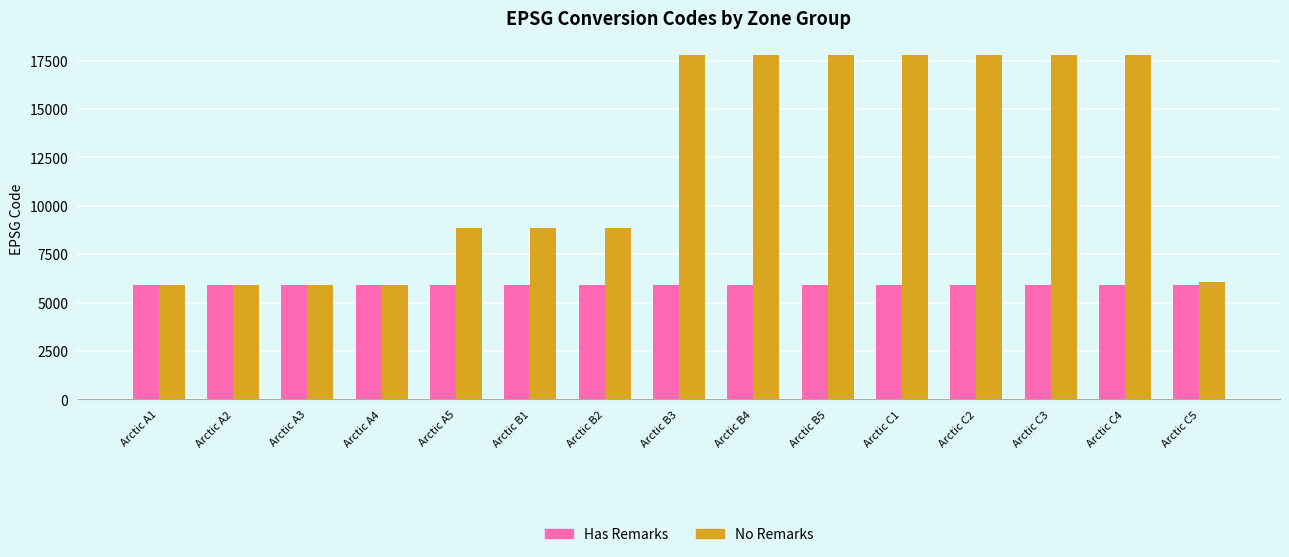

Is the value of No Remarks at Arctic B4 greater than the value of Has Remarks at Arctic B3?

Yes